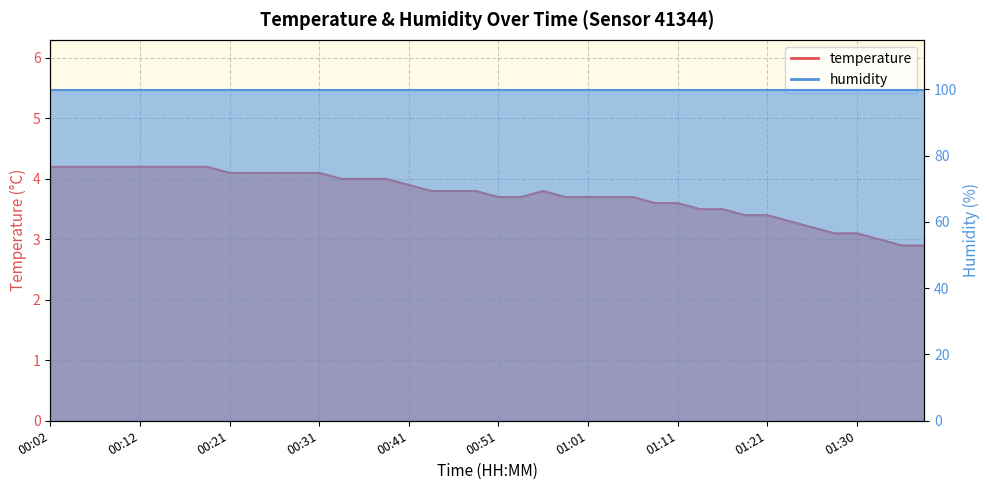

Rank the categories by value from lowest to highest.

01:35, 01:38, 01:33, 01:28, 01:30, 01:25, 01:23, 01:18, 01:21, 01:13, 01:16, 01:08, 01:11, 00:51, 00:53, 00:58, 01:01, 01:03, 01:06, 00:44, 00:46, 00:49, 00:56, 00:41, 00:34, 00:36, 00:39, 00:21, 00:24, 00:26, 00:29, 00:31, 00:02, 00:04, 00:07, 00:09, 00:12, 00:14, 00:17, 00:19